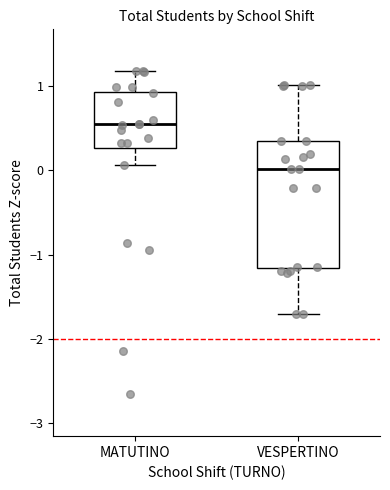

Reading left to right, transcribe this box plot: for each box, give where its median line is, the range the box spans, and where its two whiskers end, as read against the y-axis. The values are not printed on the chart, so give them approximately, as read against the axis.

MATUTINO: median 0.5, box 0.3 to 0.9, whiskers 0.1 to 1.2
VESPERTINO: median 0.0, box -1.2 to 0.4, whiskers -1.7 to 1.0